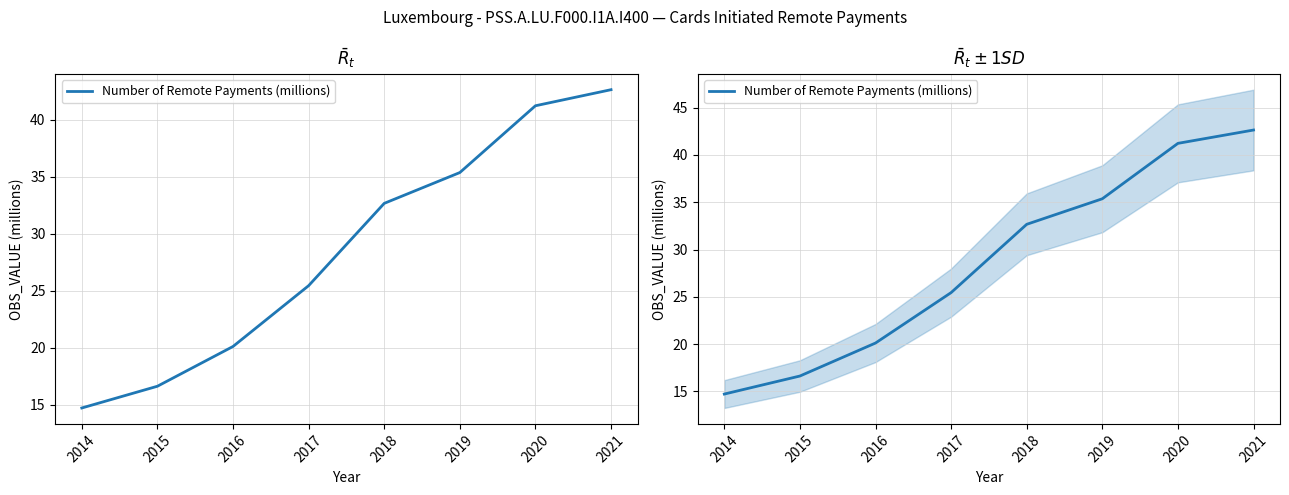

True or false: the data shows 20.4 at 2020.

False